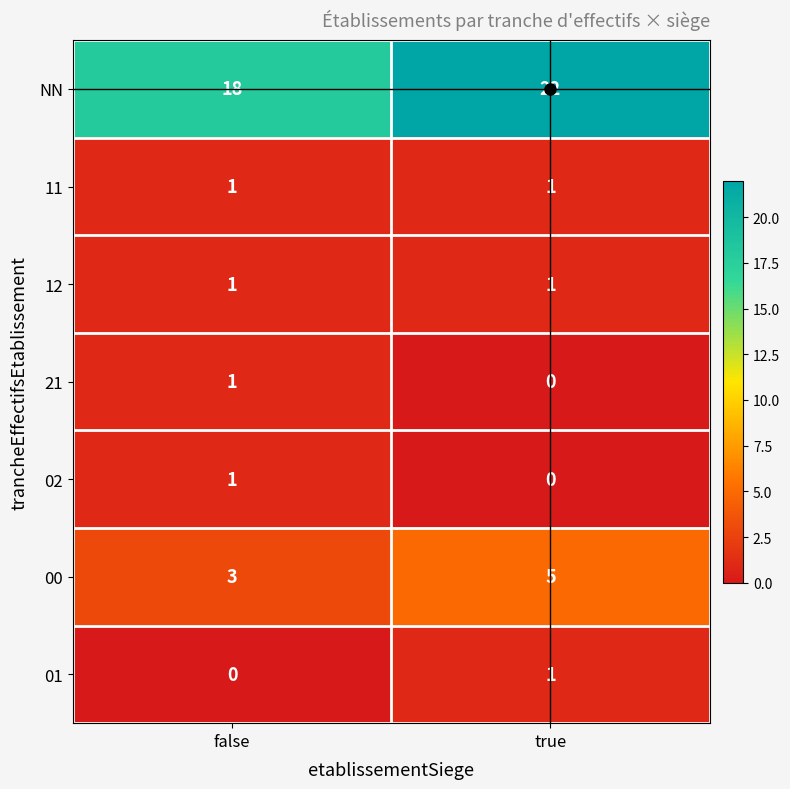

The 12 series shows 0 at false. True or false?

False